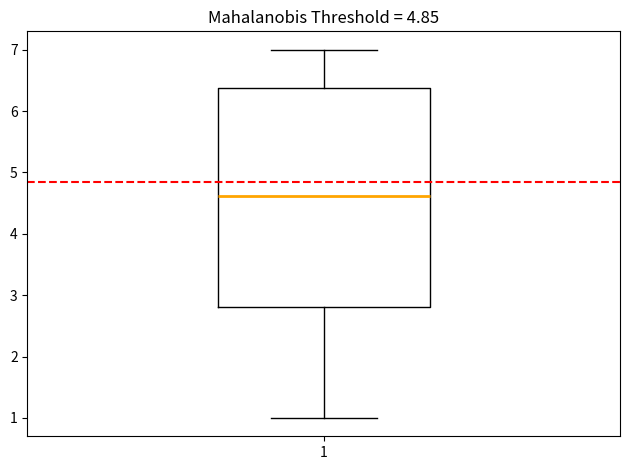

Where does the upper whisker of the box at x = 1 end on the y-axis? The values are not printed on the chart, so give them approximately, as read against the axis.

7.0